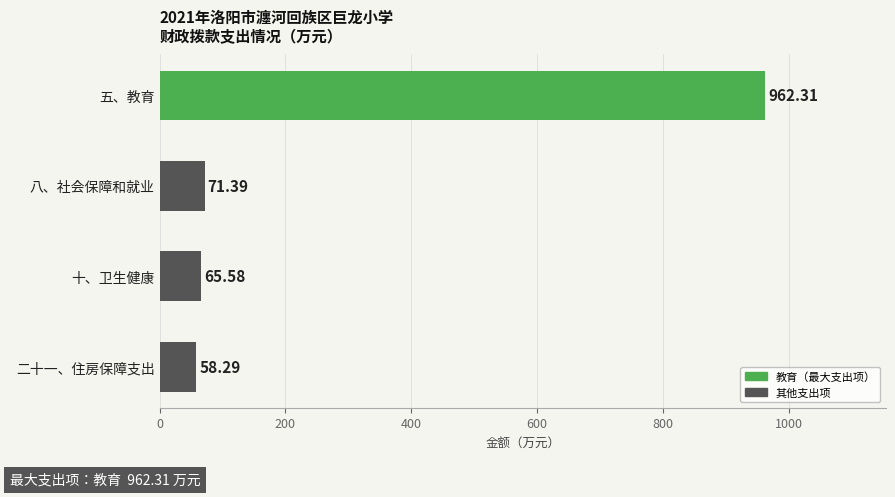

At which category does the chart reach its minimum across all series?

二十一、住房保障支出